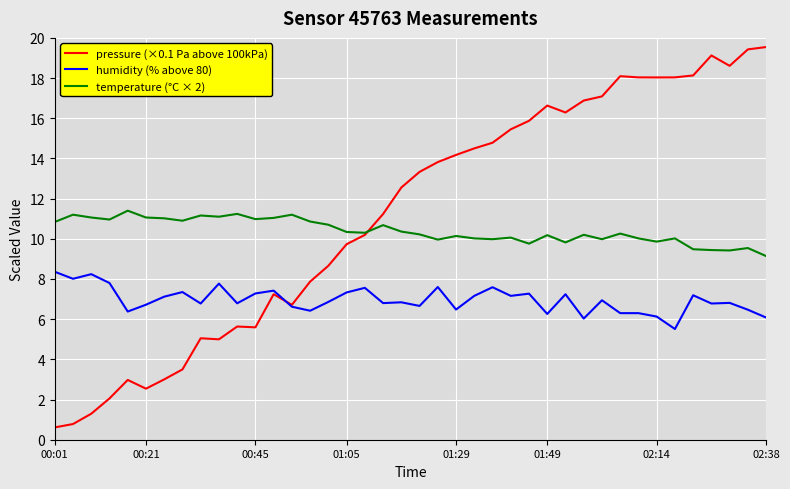

Which series has the largest range (max minus min)?

pressure (×0.1 Pa above 100kPa)